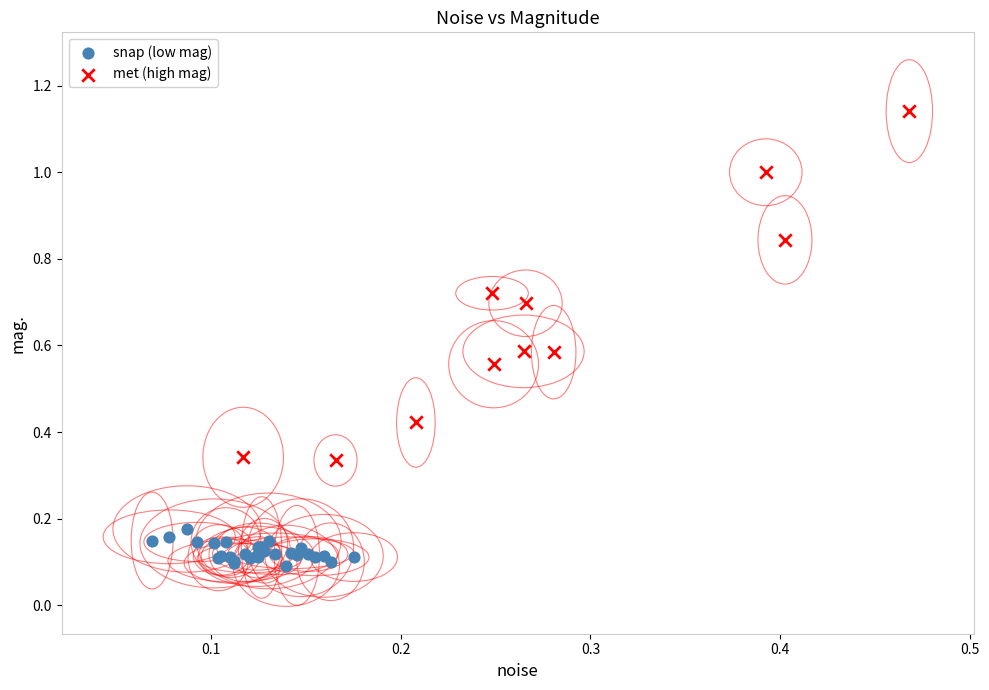

Which series contains the highest Y value?

met (high mag)